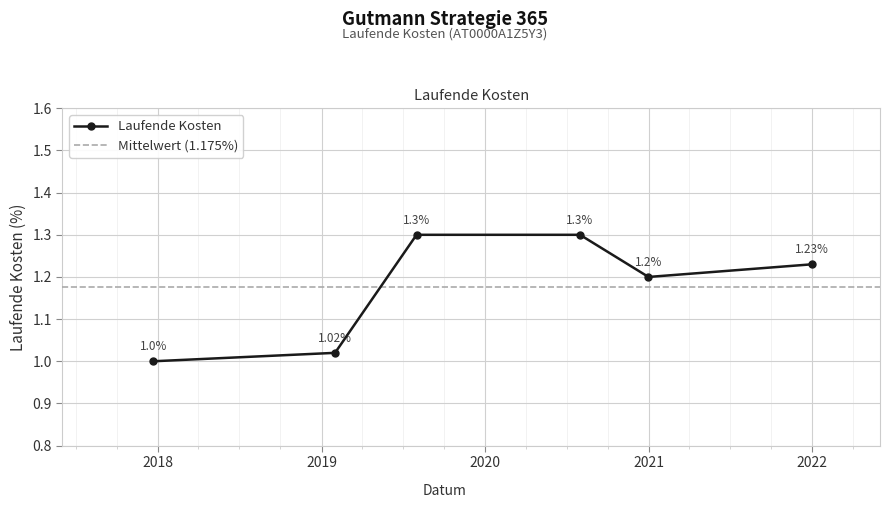

What is the value of the 6th point from the left?

1.2